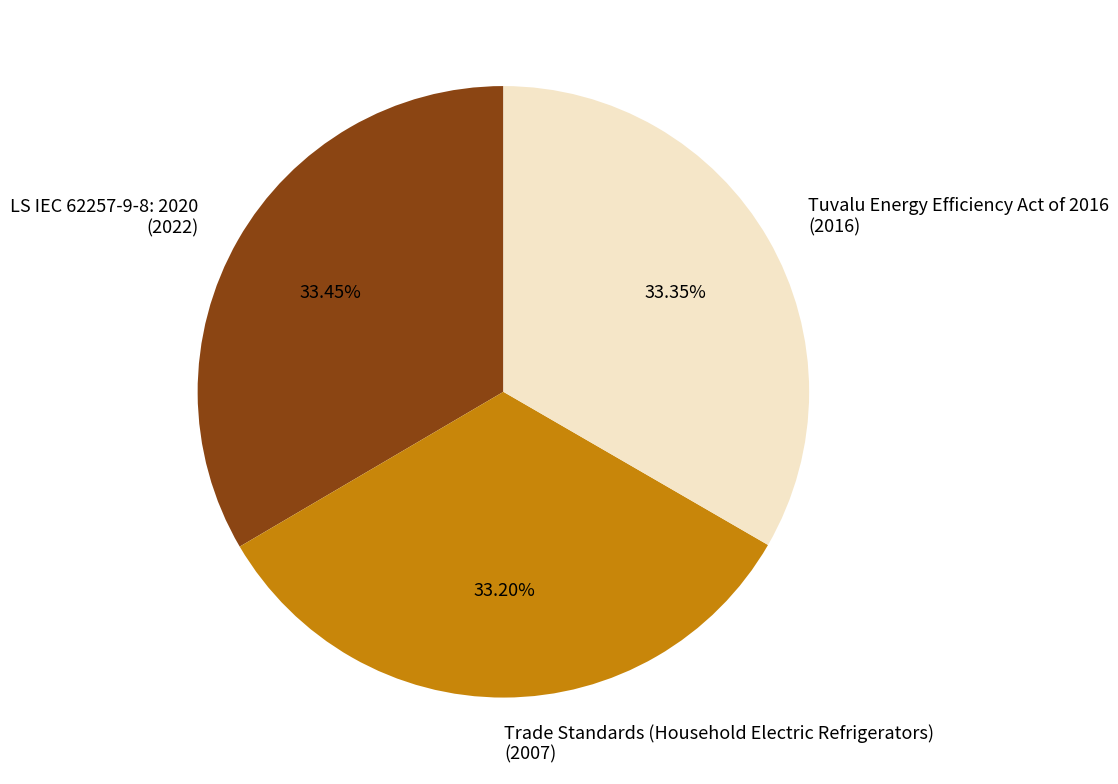

Does LS IEC 62257-9-8: 2020 account for over 50% of the chart?

No